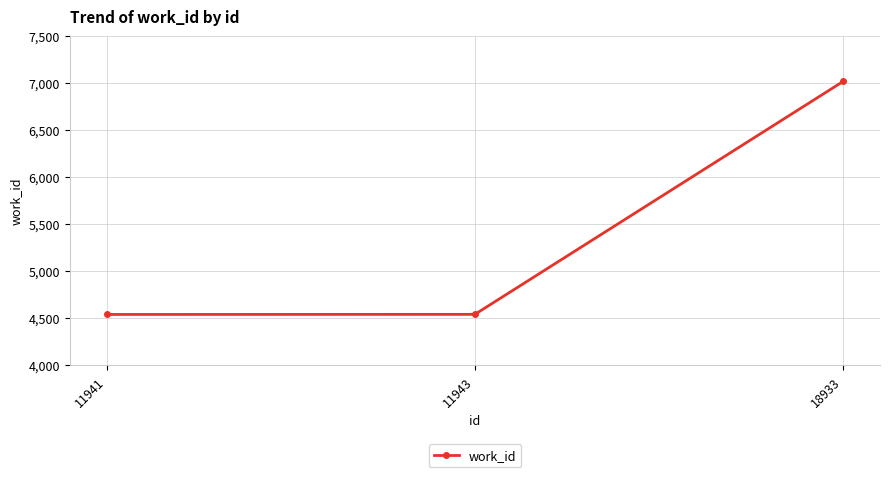

How many lines are shown in the chart?

1